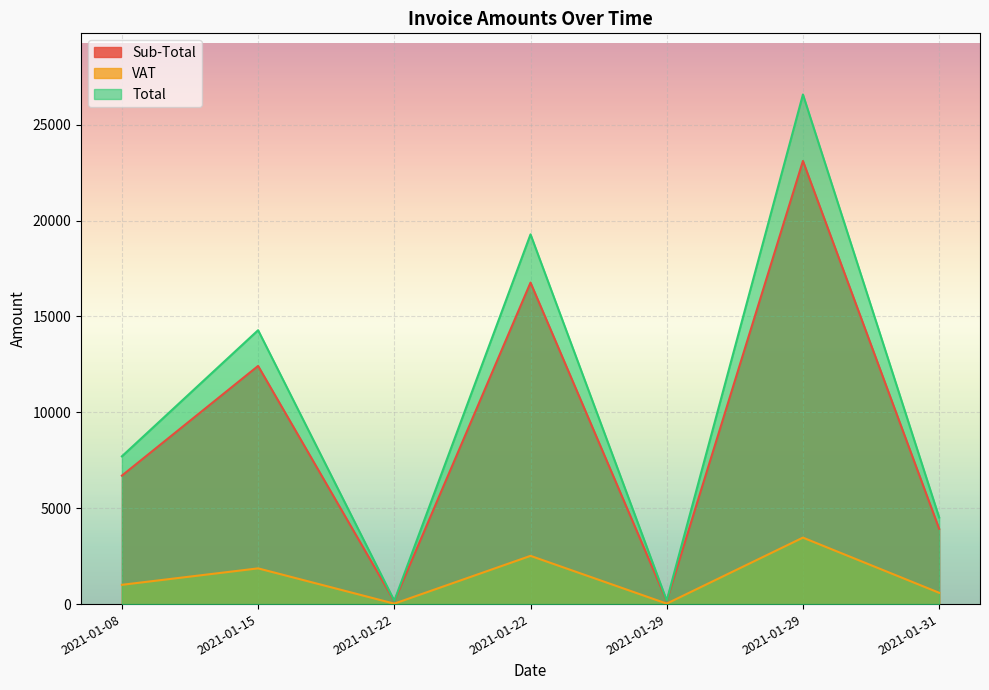

True or false: Sub-Total has a value of 3927.9 at 2021-01-31.

True